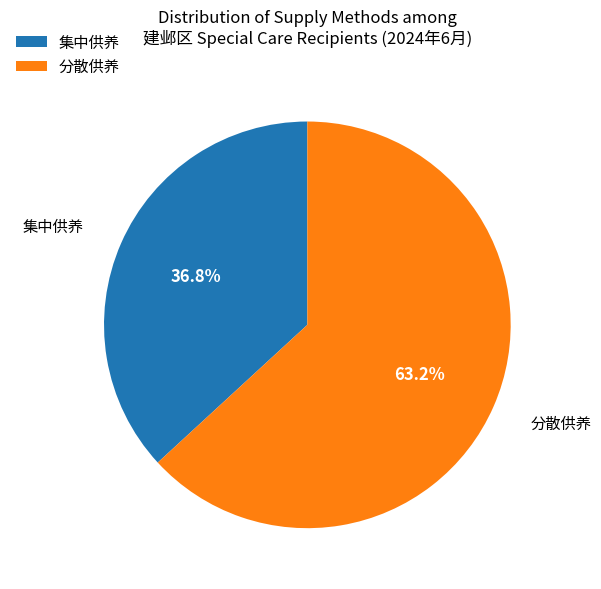

Count the number of slices in the pie.

2